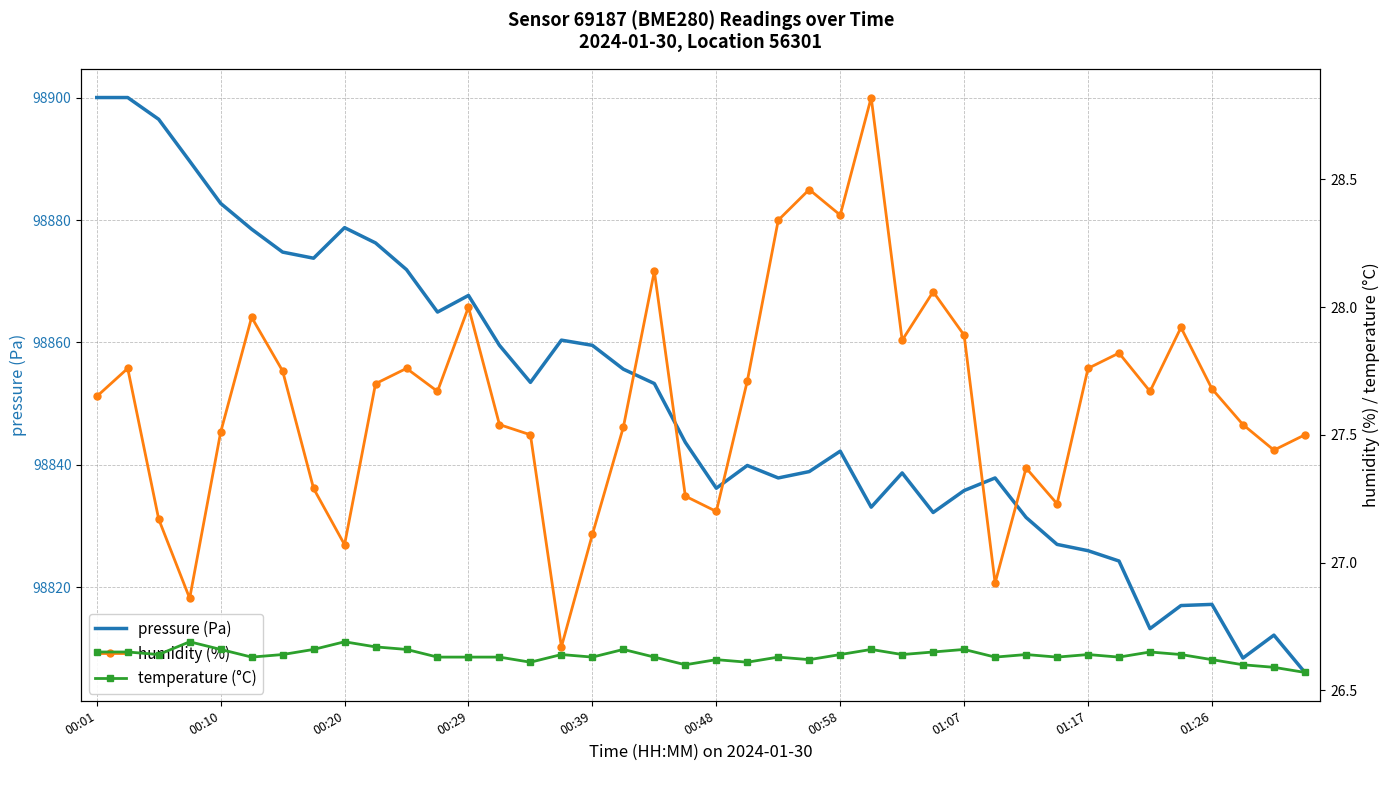

What are all the series names shown in the legend?

pressure (Pa), humidity (%), temperature (°C)